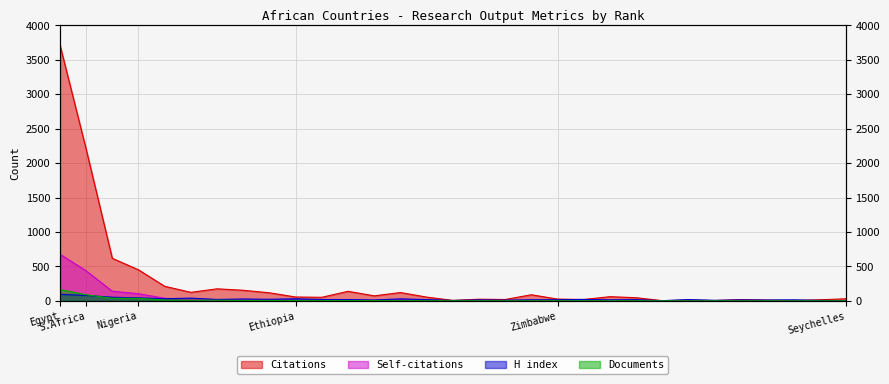

What is the value of the Documents point at the 11th from the left?

4